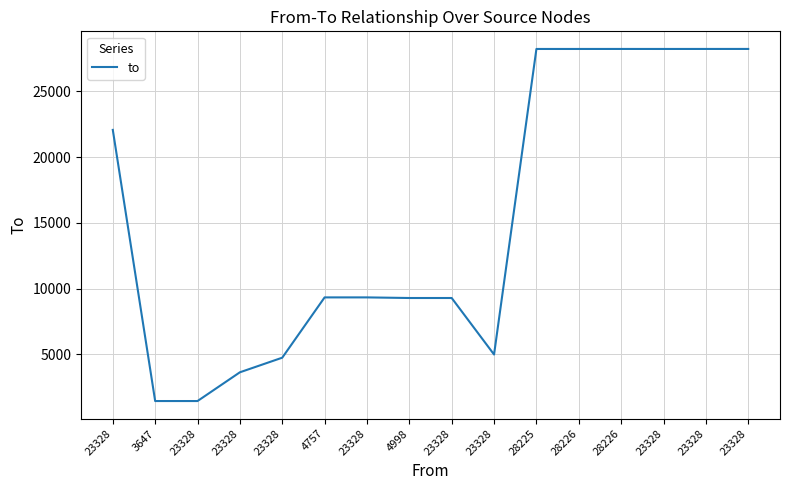

Reading left to right, extract all data points from this chart.

23328=22073	3647=1462	23328=1462	23328=3647	23328=4757	4757=9340	23328=9340	4998=9294	23328=9294	23328=4998	28225=28224	28226=28224	28226=28225	23328=28224	23328=28225	23328=28226